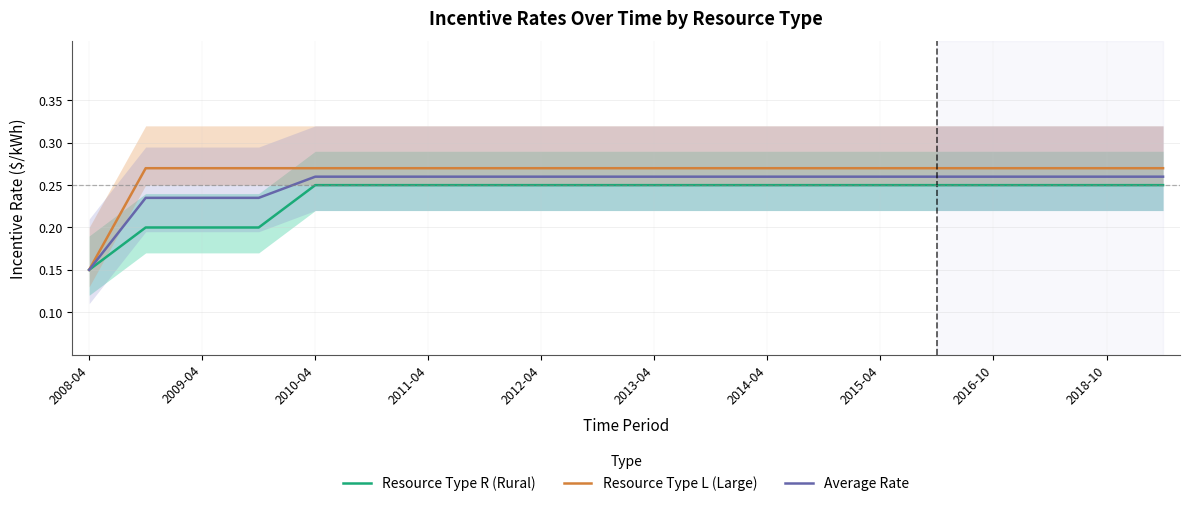

True or false: Average Rate and Resource Type R (Rural) intersect in this chart.

False